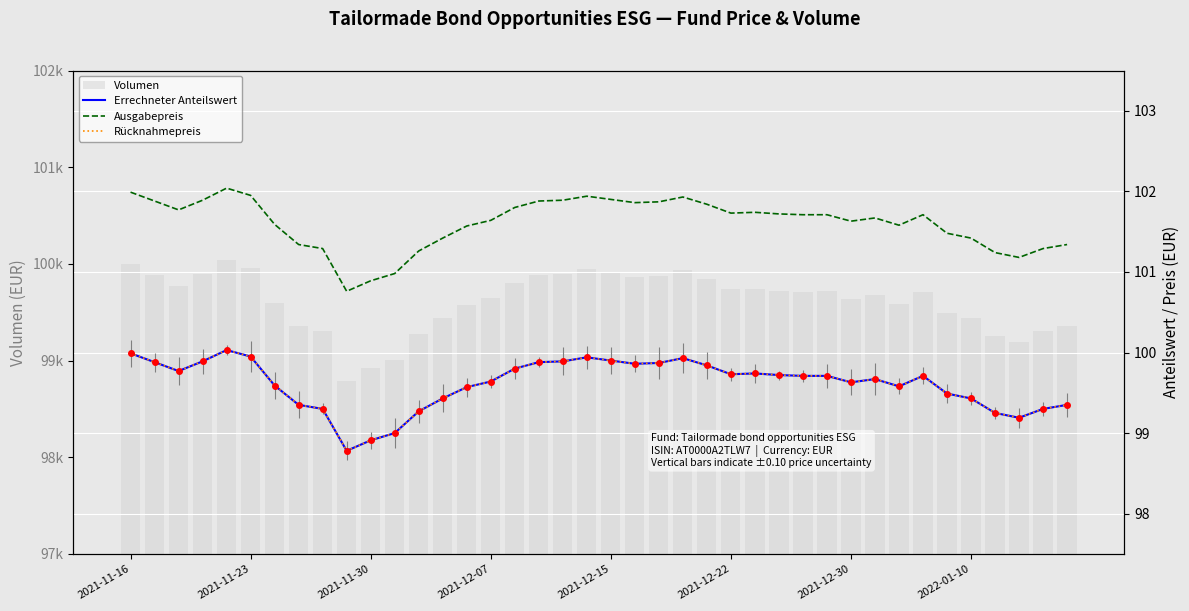

Is the value of Ausgabepreis at 19 greater than the value of Rücknahmepreis at 14?

Yes